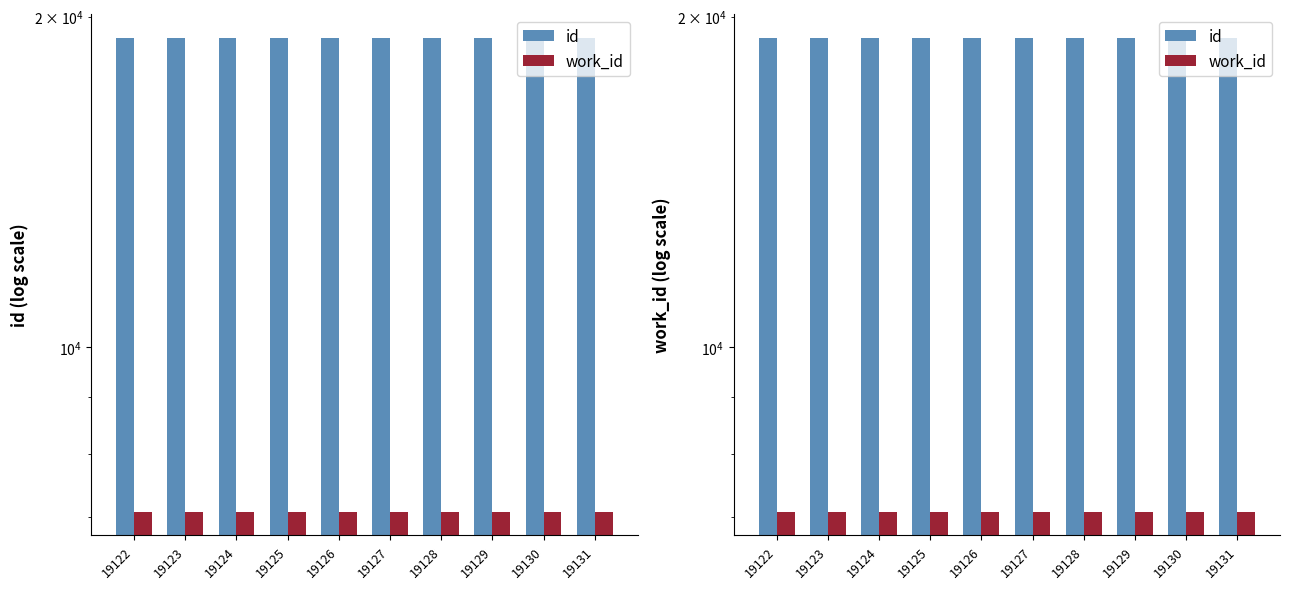

The id series shows 19126 at 19126. True or false?

True